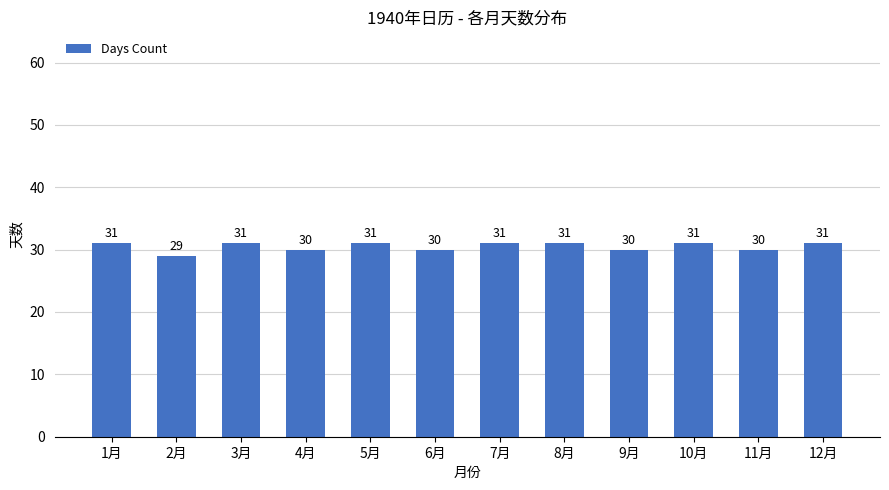

True or false: the data shows 30 at 4月.

True